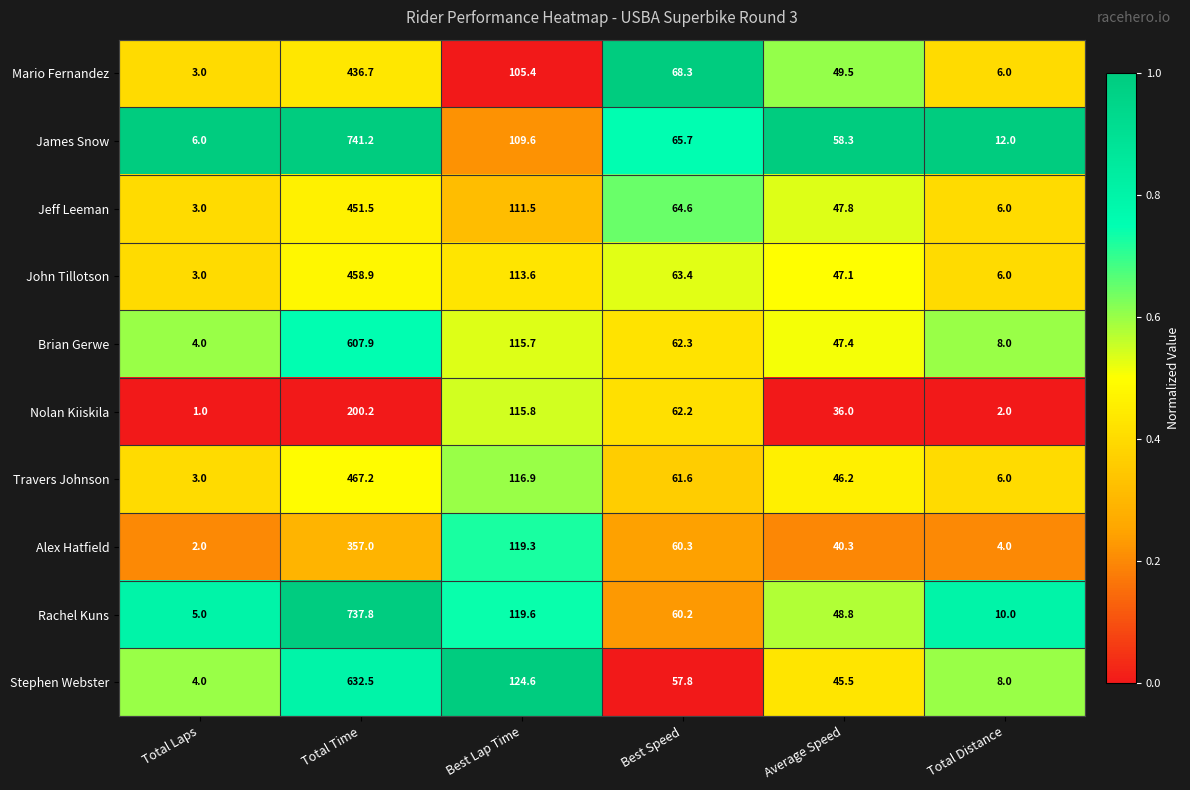

What is the sum of all Stephen Webster values?

872.4